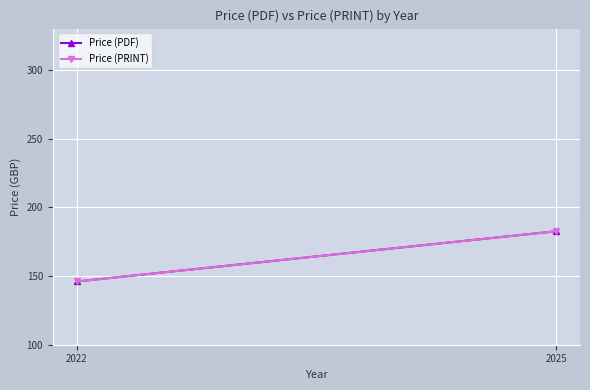

How many values in the Price (PRINT) series are below 182?

1